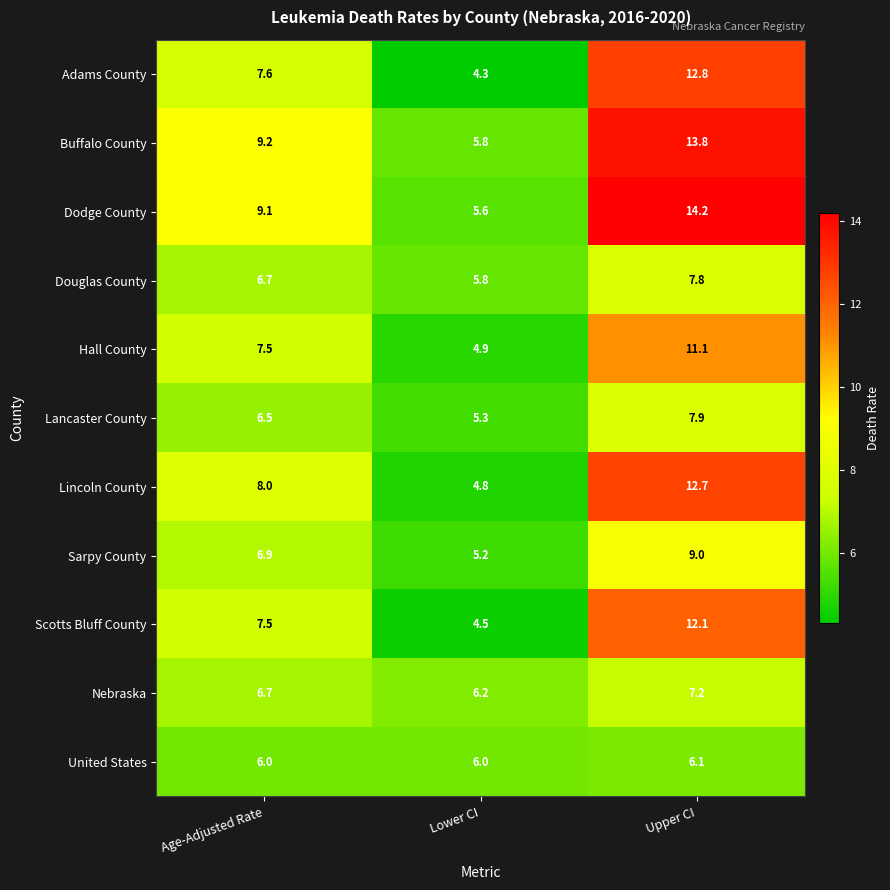

List the series in order of their peak value, lowest first.

United States, Nebraska, Douglas County, Lancaster County, Sarpy County, Hall County, Scotts Bluff County, Lincoln County, Adams County, Buffalo County, Dodge County